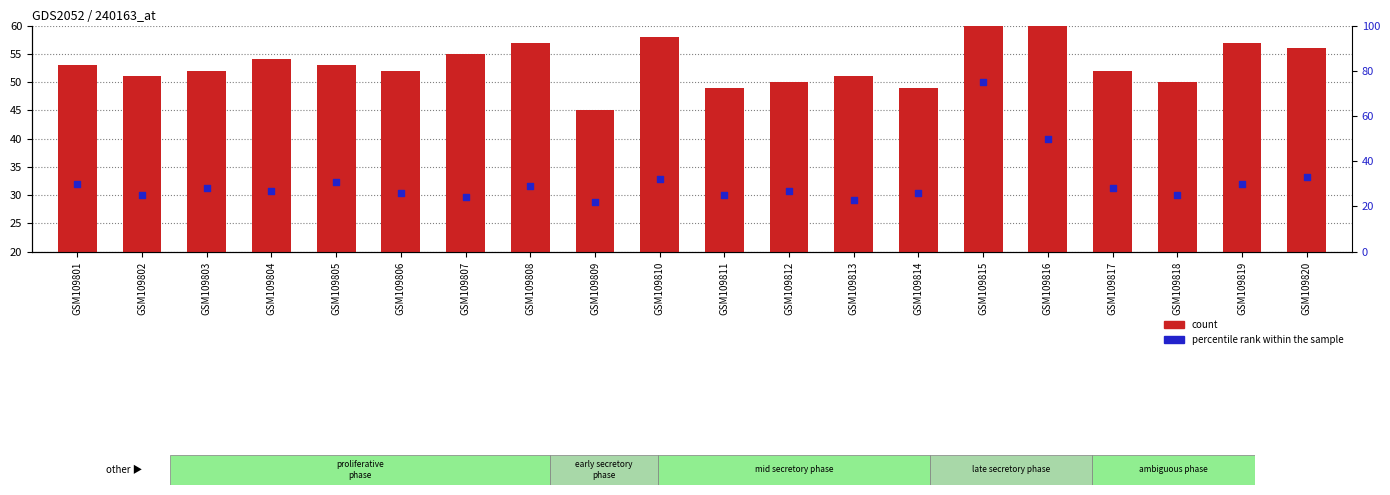

Is the value of count at GSM109808 greater than the value of percentile rank within the sample at GSM109816?

No